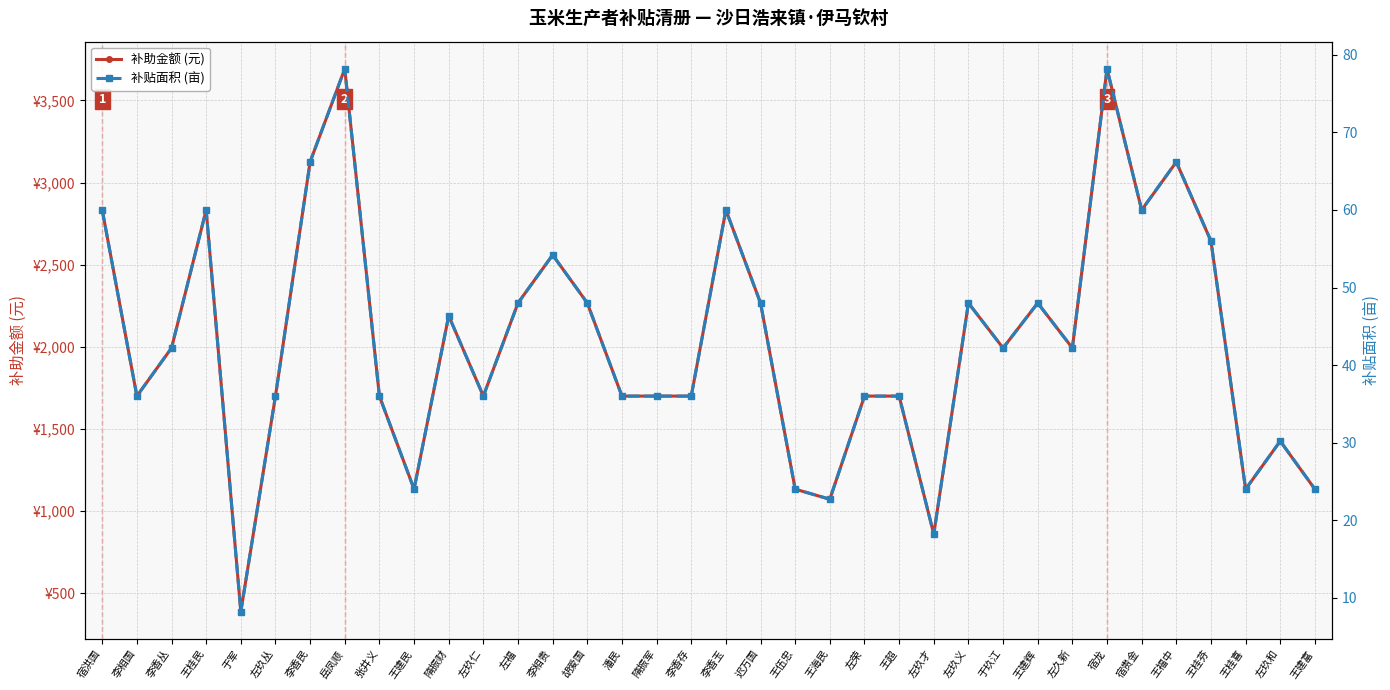

How many values in the 补贴面积 (亩) series are below 42?

17